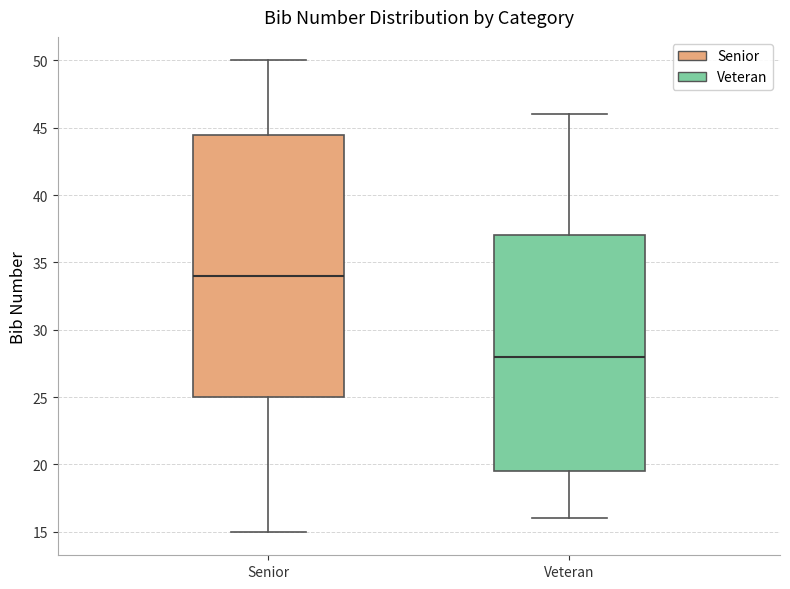

Which box has the lowest median line?

Veteran